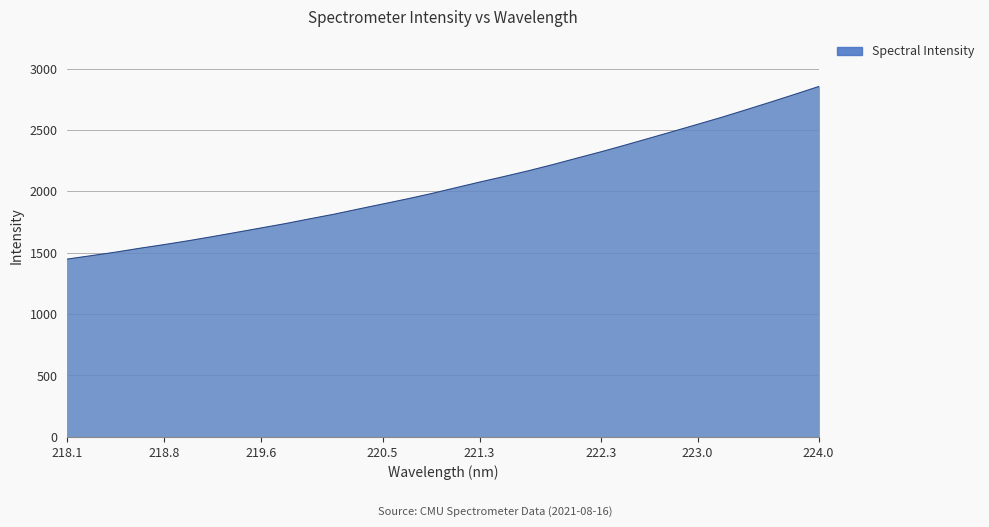

What is the difference between the maximum and minimum values?

1405.8